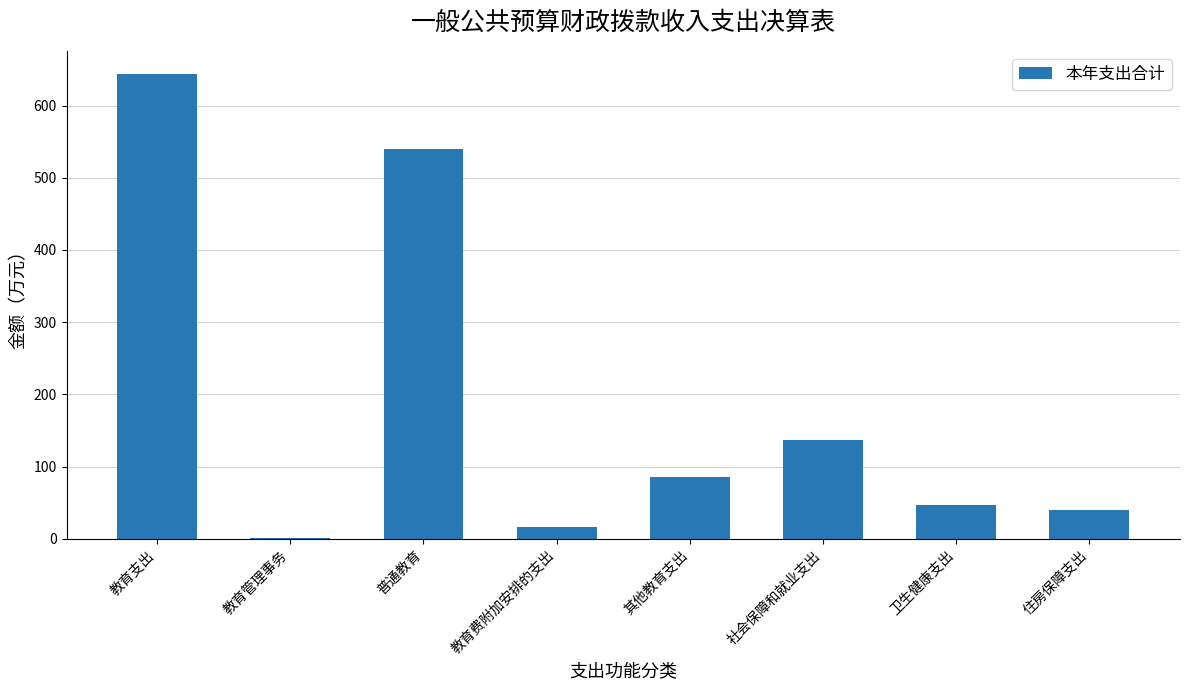

What is the change in value from 教育费附加安排的支出 to 其他教育支出?

+69.2